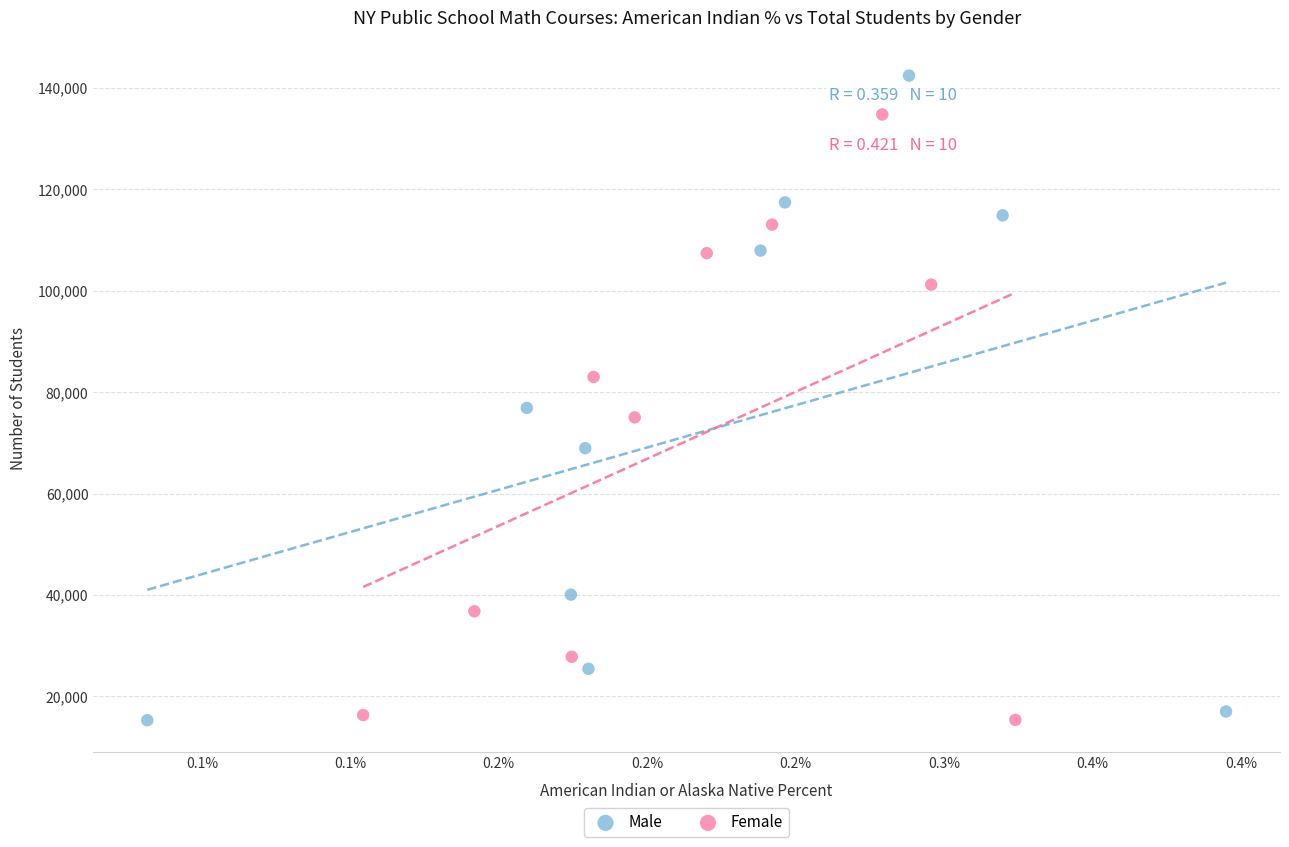

Which series has the widest spread of Y values?

Male